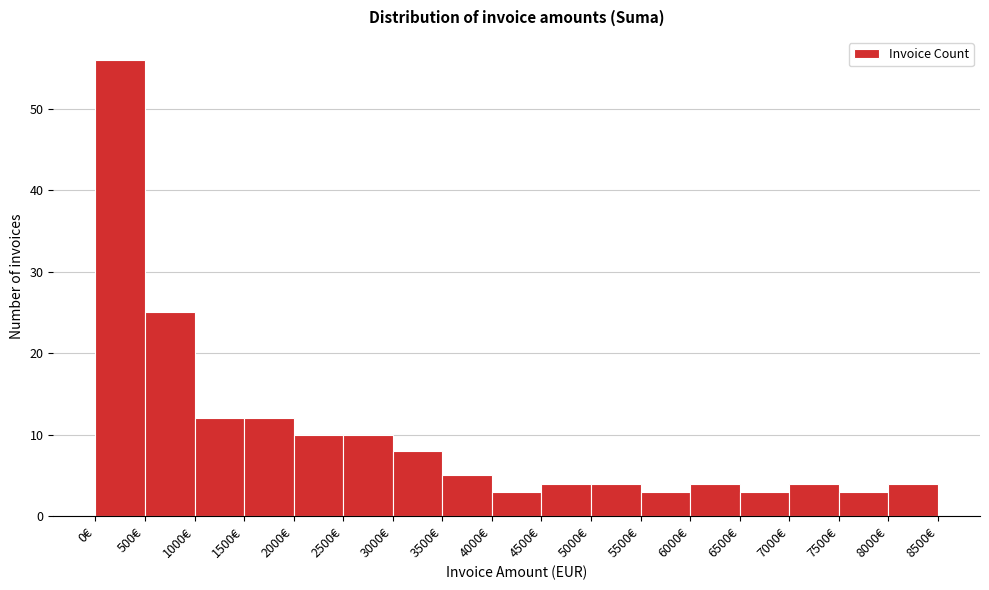

What is the height of the bar covering 500 to 1000 on the x-axis? The values are not printed on the chart, so give them approximately, as read against the axis.

25